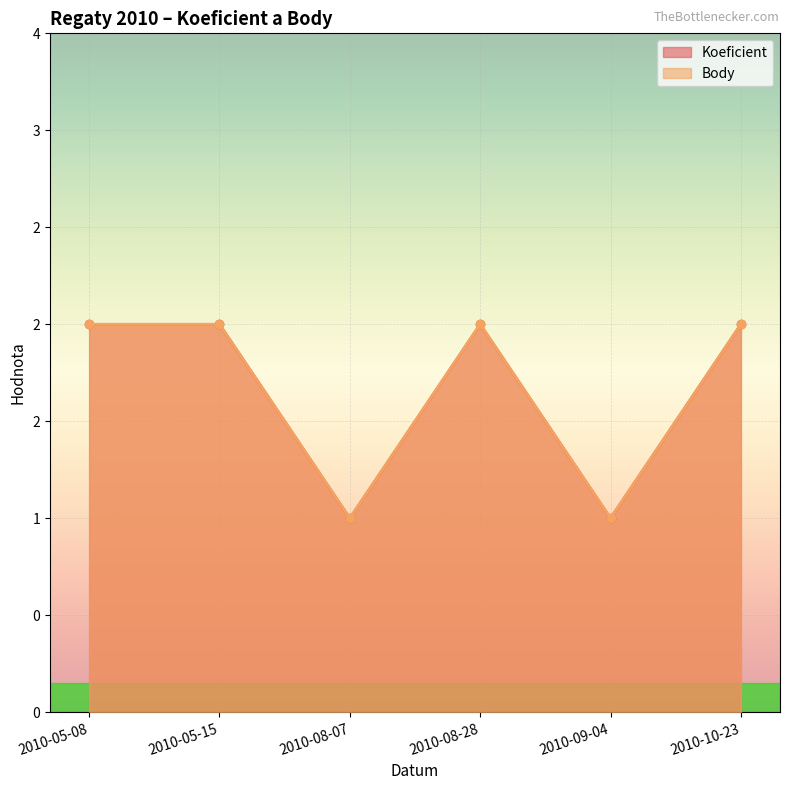

What is the sum of the Body values at 2010-05-08 and 2010-09-04?

3